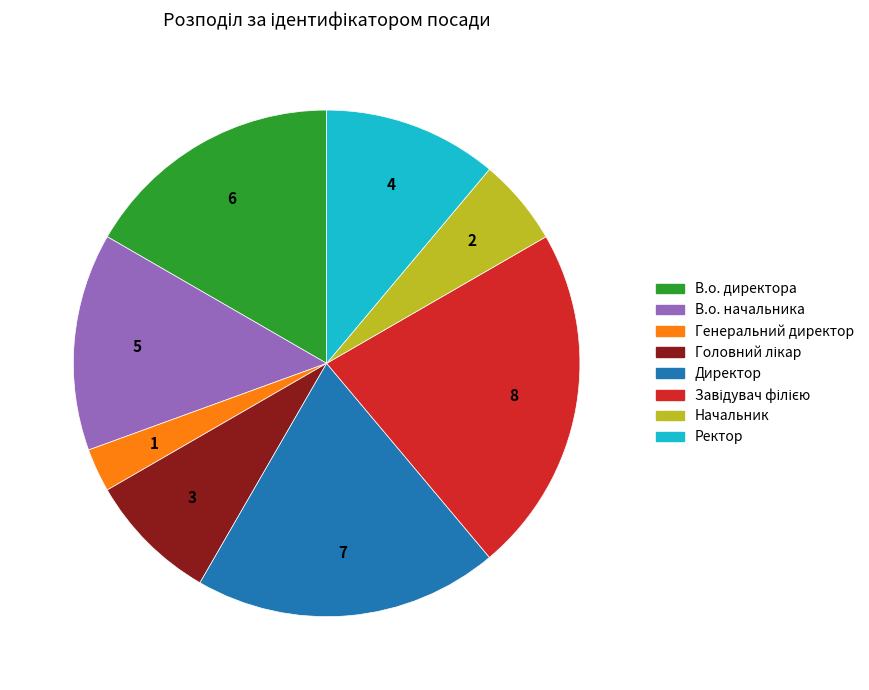

Is the sum of В.о. начальника and В.о. директора greater than half?

No